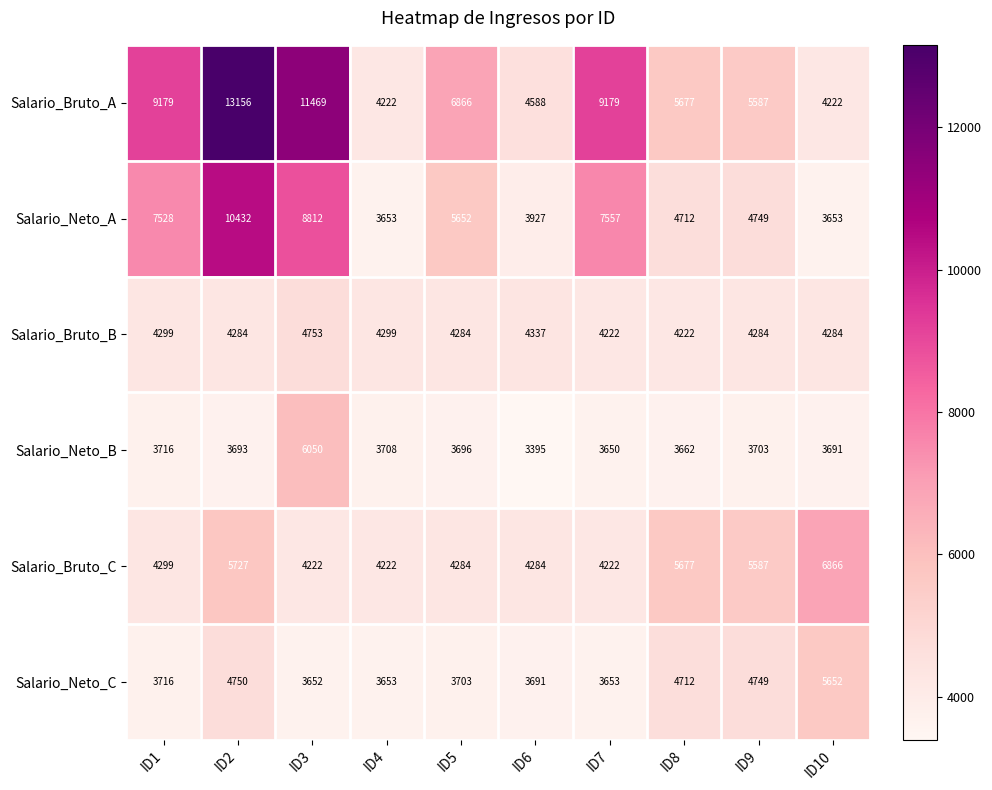

How many data points does each series have?

10